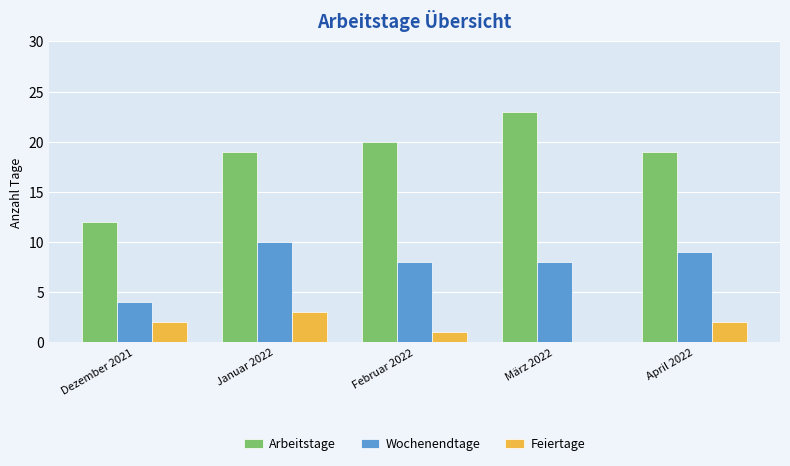

The Arbeitstage series shows 17 at Dezember 2021. True or false?

False